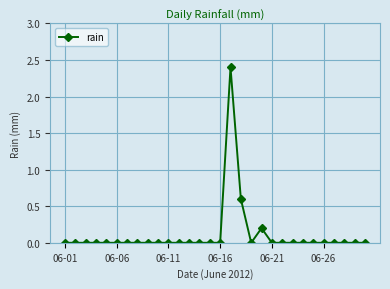

What is the sum of all values?

3.2